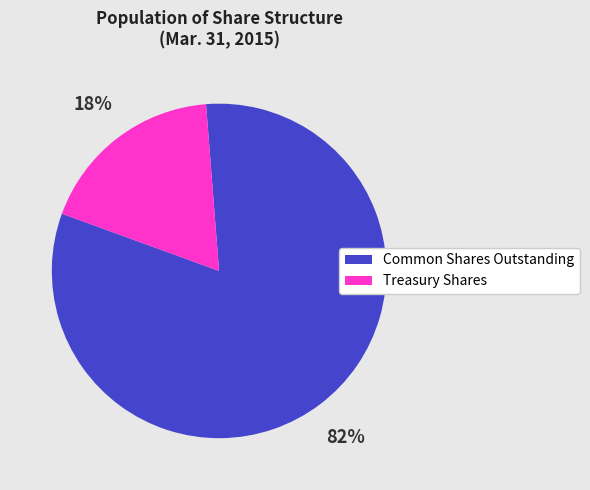

To the nearest percent, what portion does Treasury Shares represent?

18%